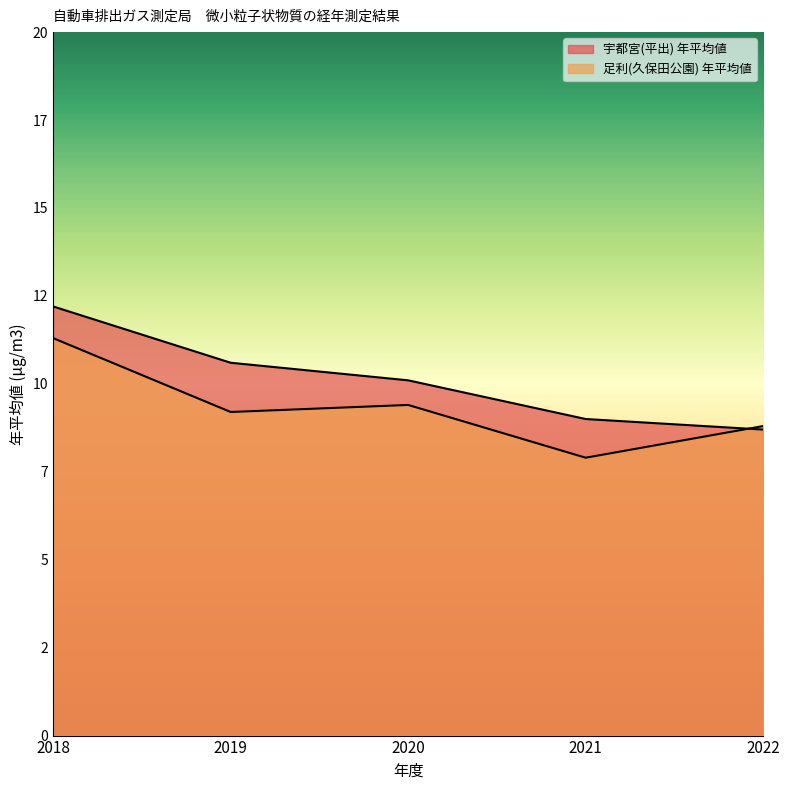

How many distinct data groups are displayed?

2